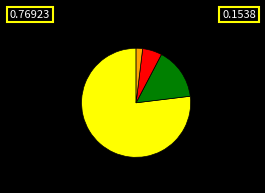

How many segments does this pie chart have?

4